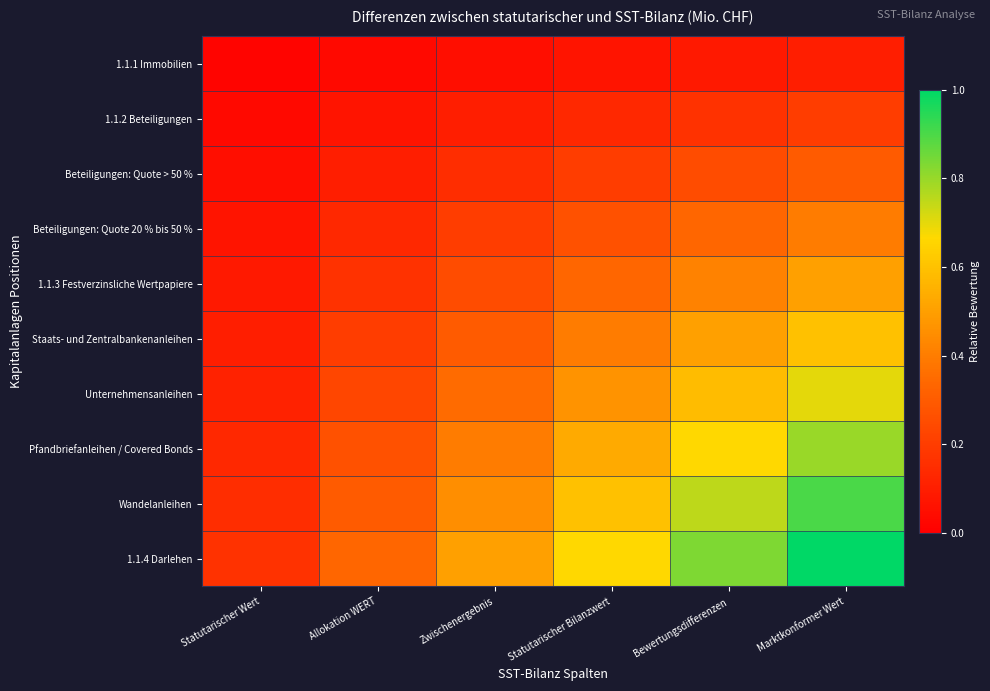

What is the total value across all series at Zwischenergebnis?

2.8